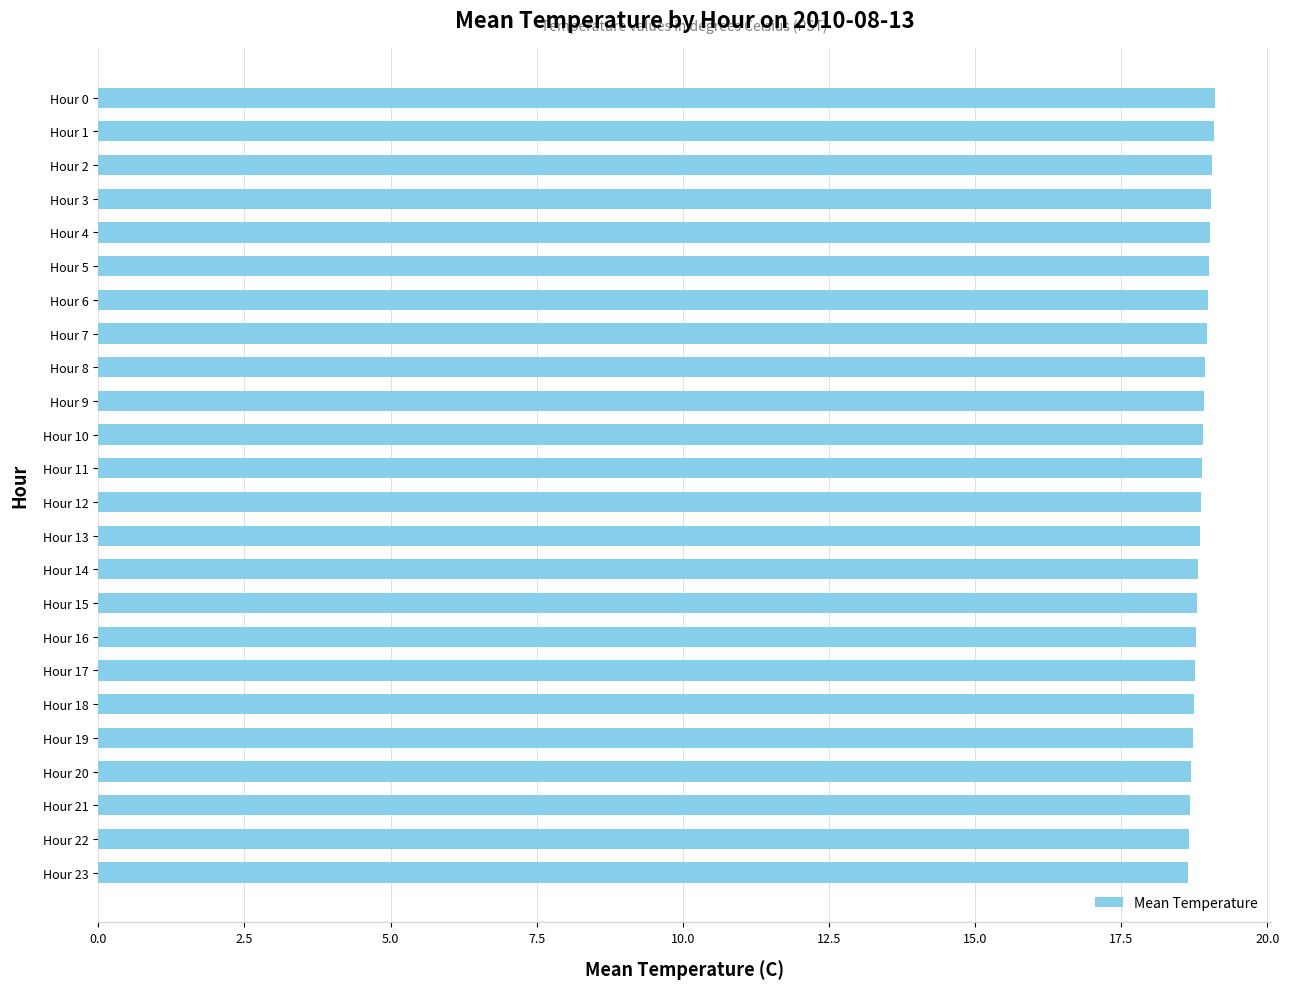

What is the value of the 24th bar from the top?

18.6